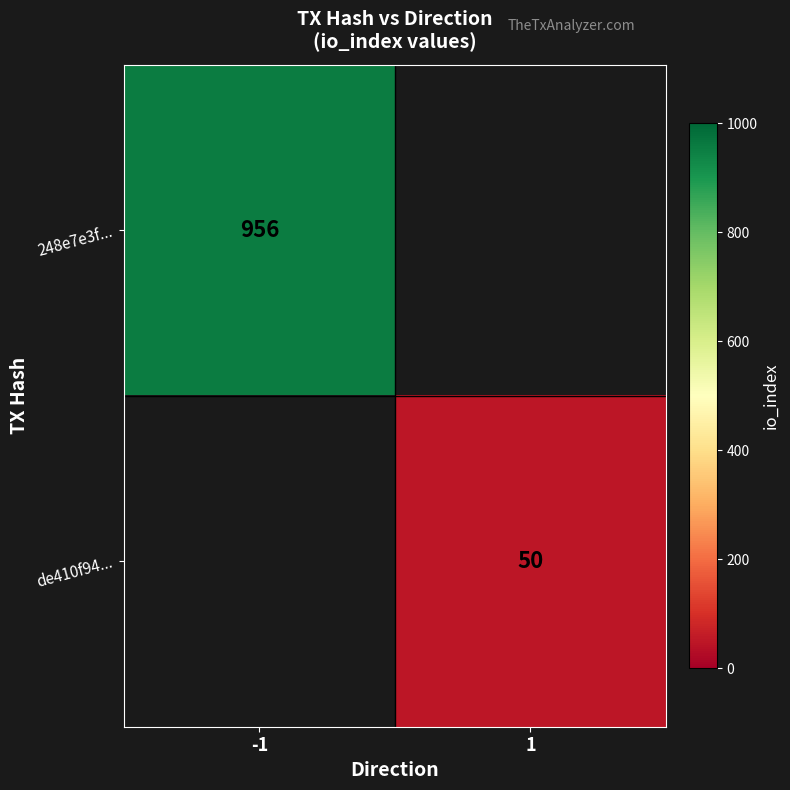

The value of de410f94... at 1 is 30. True or false?

False